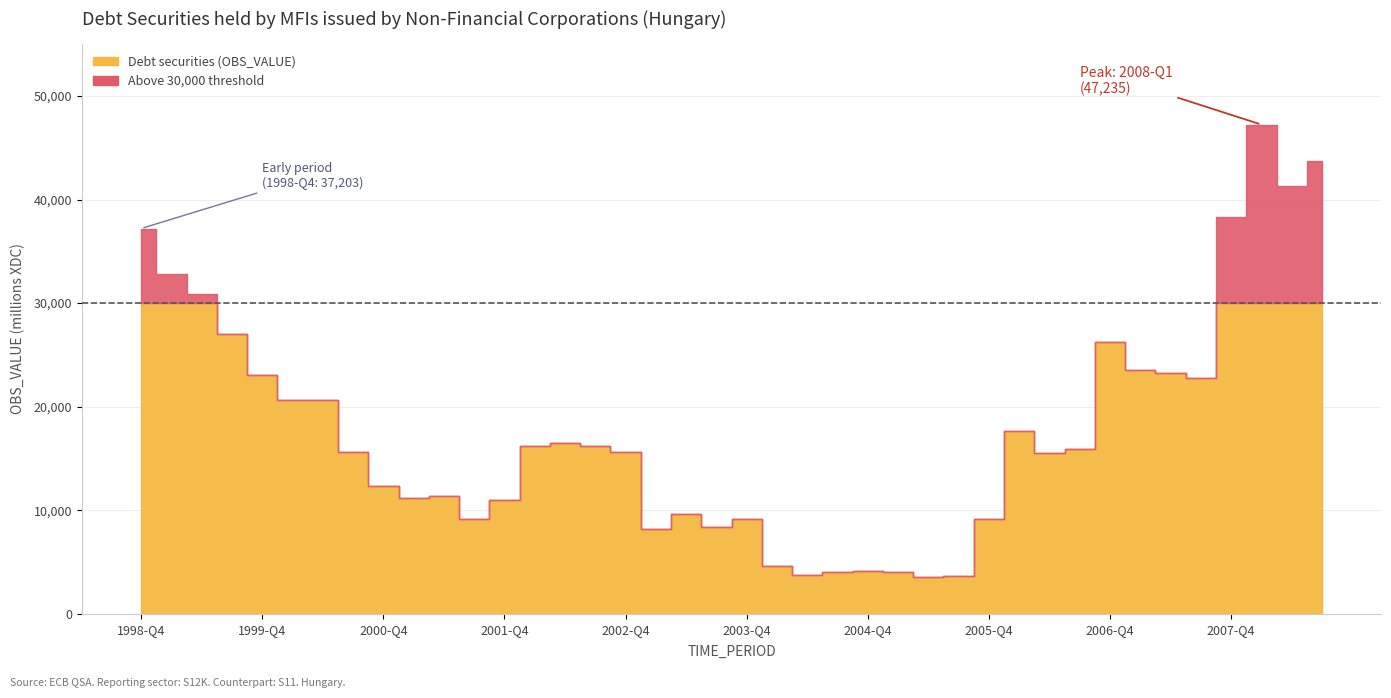

The value at 2007-Q2 is 23264. True or false?

True